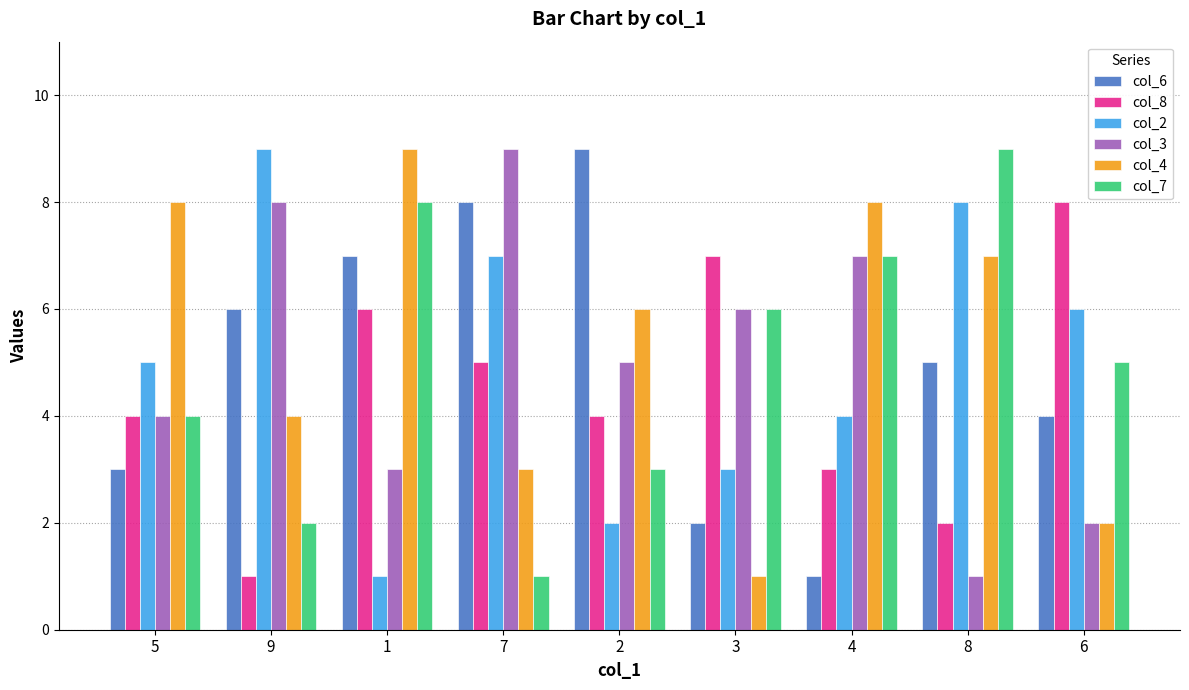

The col_3 series shows 3 at 2. True or false?

False